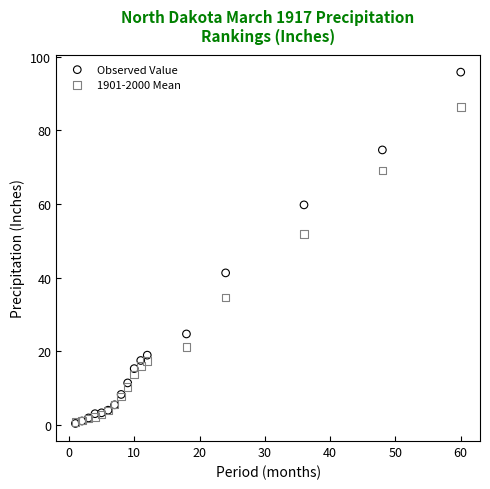

In the Observed Value series, what Y value is closest to 48?

41.3